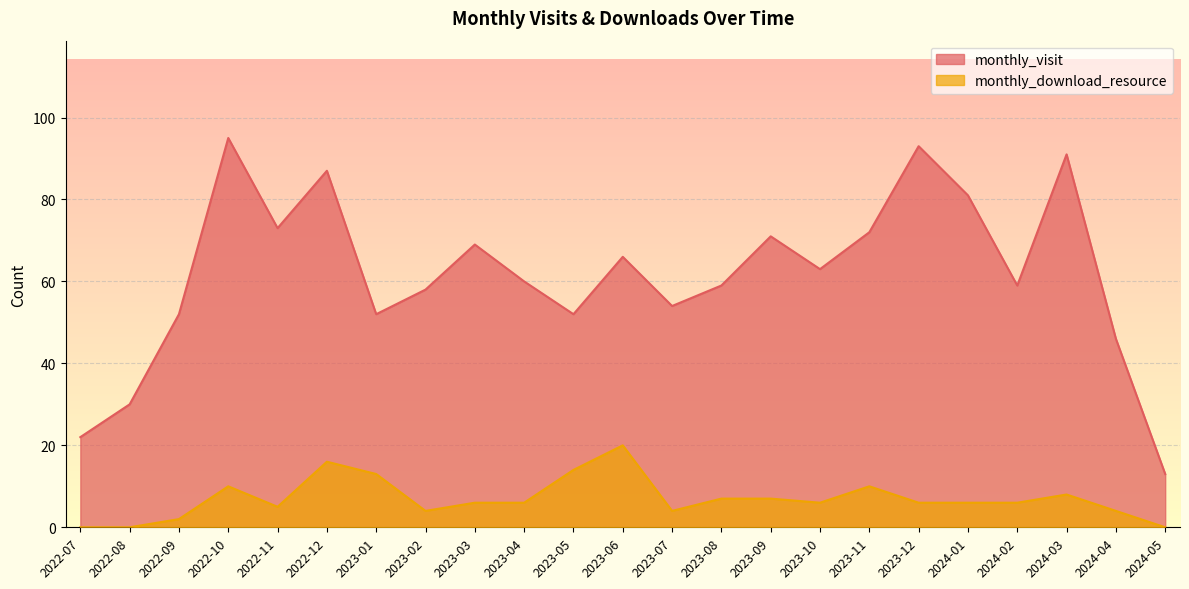

Reading left to right, list all the values displayed in this chart.

monthly_visit: 22	30	52	95	73	87	52	58	69	60	52	66	54	59	71	63	72	93	81	59	91	46	13
monthly_download_resource: 0	0	2	10	5	16	13	4	6	6	14	20	4	7	7	6	10	6	6	6	8	4	0